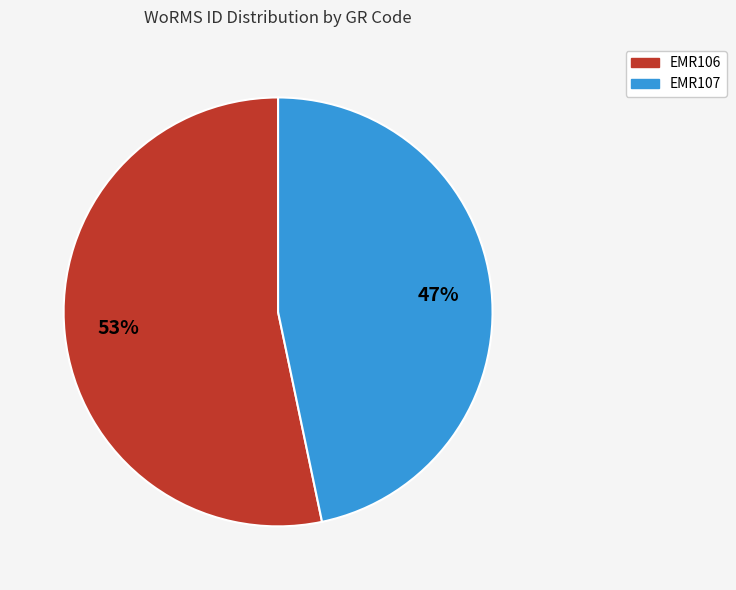

How many segments does this pie chart have?

2